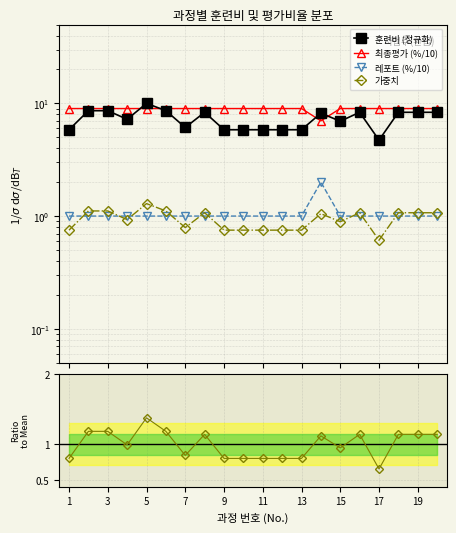

Reading left to right, list all the values displayed in this chart.

훈련비 (정규화): 5.8	8.6	8.6	7.2	10.0	8.6	6.1	8.3	5.8	5.8	5.8	5.8	5.8	8.2	6.9	8.3	4.7	8.3	8.3	8.3
최종평가 (%/10): 9.0	9.0	9.0	9.0	9.0	9.0	9.0	9.0	9.0	9.0	9.0	9.0	9.0	7.0	9.0	9.0	9.0	9.0	9.0	9.0
레포트 (%/10): 1.0	1.0	1.0	1.0	1.0	1.0	1.0	1.0	1.0	1.0	1.0	1.0	1.0	2.0	1.0	1.0	1.0	1.0	1.0	1.0
가중치: 0.8	1.1	1.1	0.9	1.3	1.1	0.8	1.1	0.8	0.8	0.8	0.8	0.8	1.1	0.9	1.1	0.6	1.1	1.1	1.1
가중치 비율: 0.8	1.2	1.2	1.0	1.4	1.2	0.8	1.1	0.8	0.8	0.8	0.8	0.8	1.1	0.9	1.1	0.7	1.1	1.1	1.1